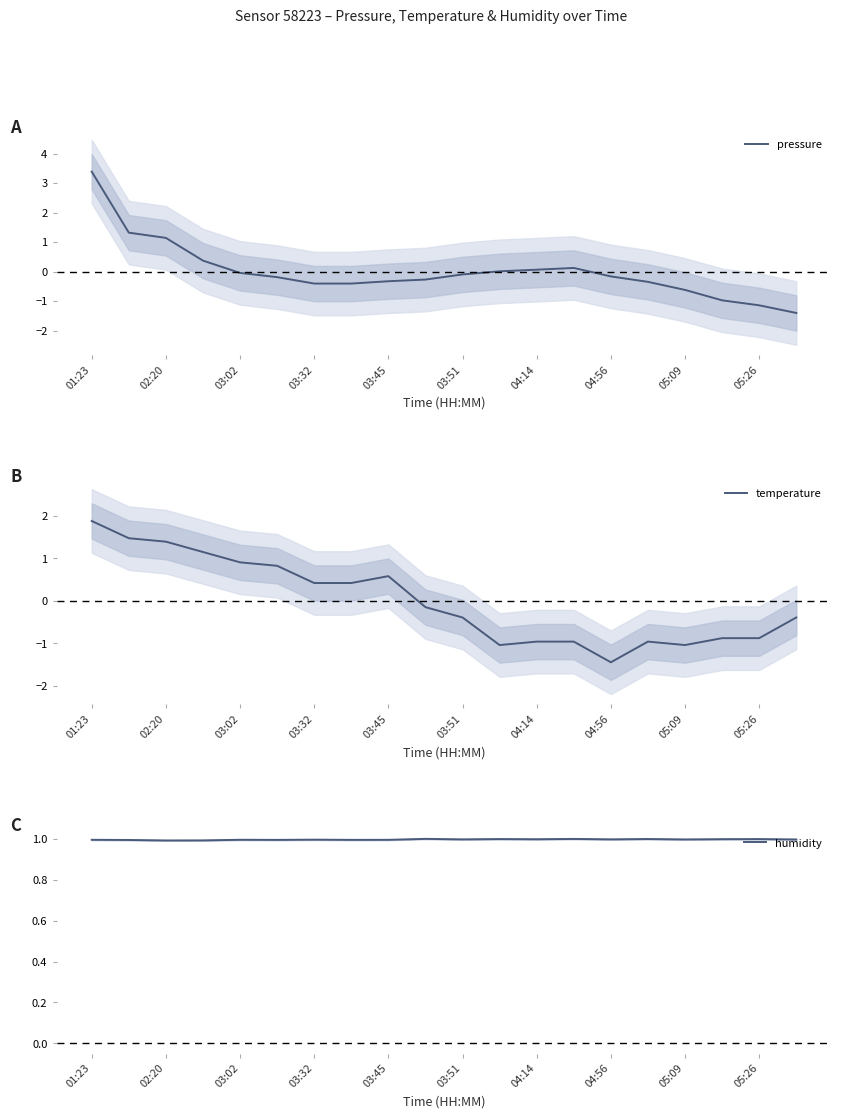

How many data points does each series have?

20